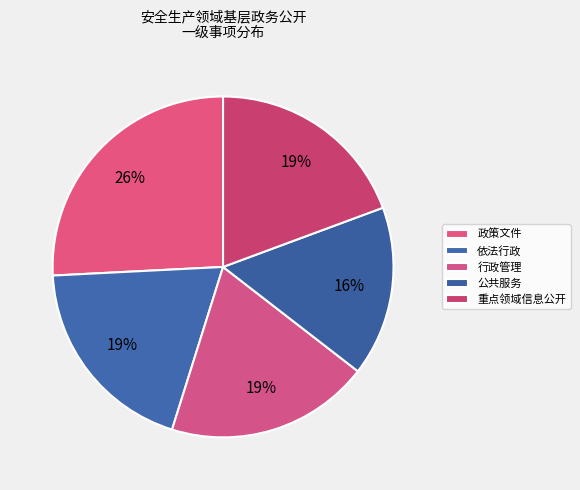

Is the sum of 依法行政 and 政策文件 greater than half?

No